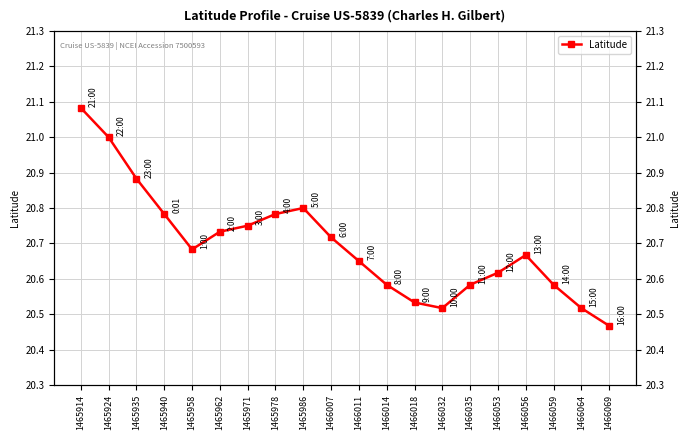

List the labels in order of value, largest first.

1465914, 1465924, 1465935, 1465986, 1465940, 1465978, 1465971, 1465962, 1466007, 1465958, 1466056, 1466011, 1466053, 1466014, 1466035, 1466059, 1466018, 1466032, 1466064, 1466069